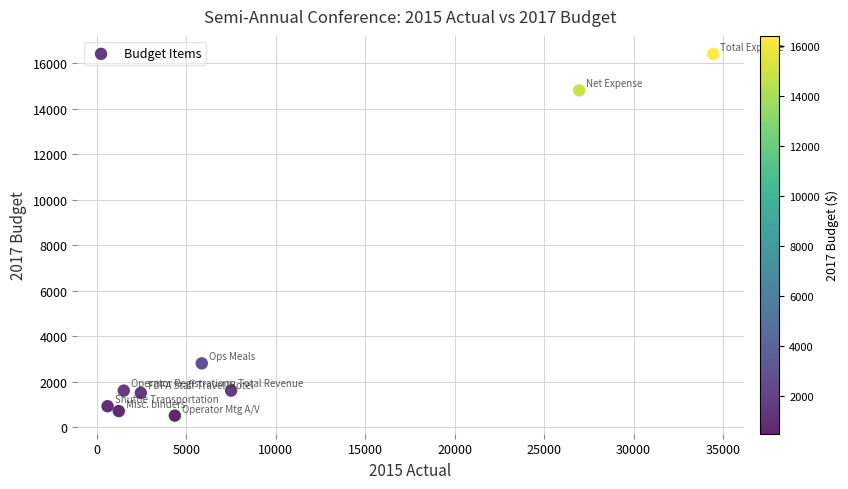

What Y value in the scatter plot is closest to 8457?

2800